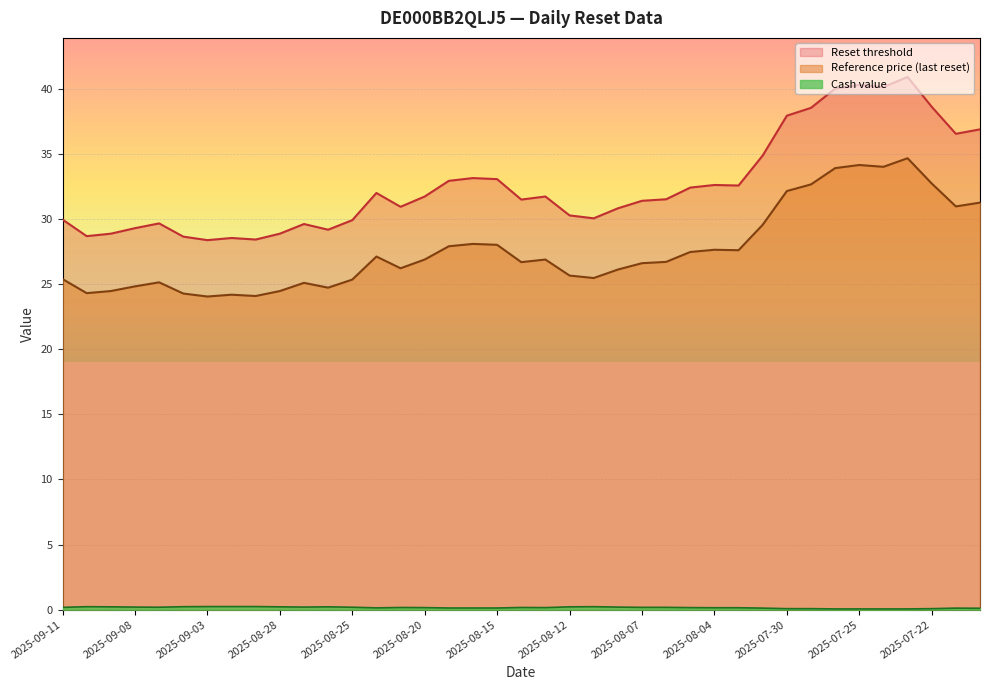

The Reset threshold series shows 45.1 at 2025-08-11. True or false?

False